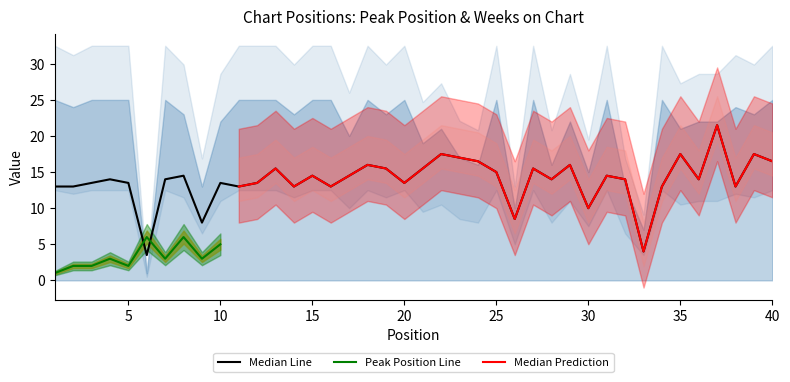

Where do Peak Position and Weeks on Chart first cross each other?

5 and 6